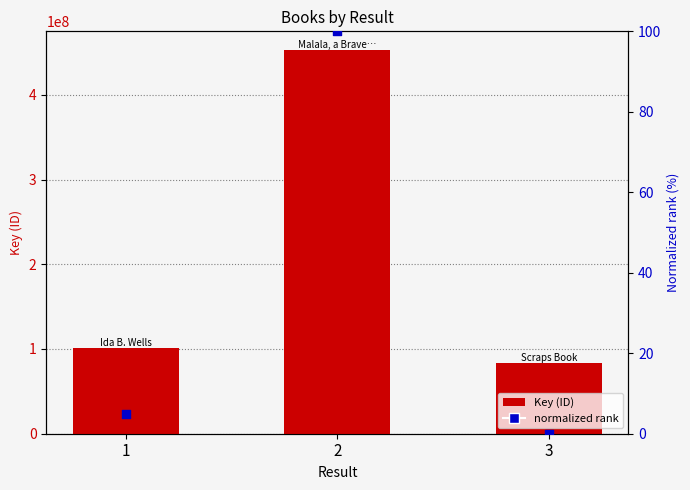

Which series reaches the minimum Y coordinate?

normalized rank